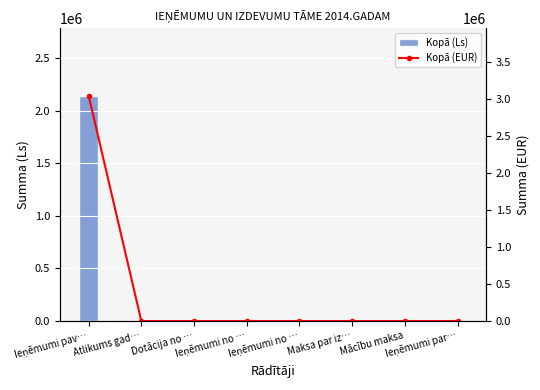

Reading left to right, what are all the values shown in this chart?

Kopā (Ls): 2142917.8	0.0	0.0	0.0	0.0	0.0	0.0	0.0
Kopā (EUR): 3049098.0	0.0	0.0	0.0	0.0	0.0	0.0	0.0